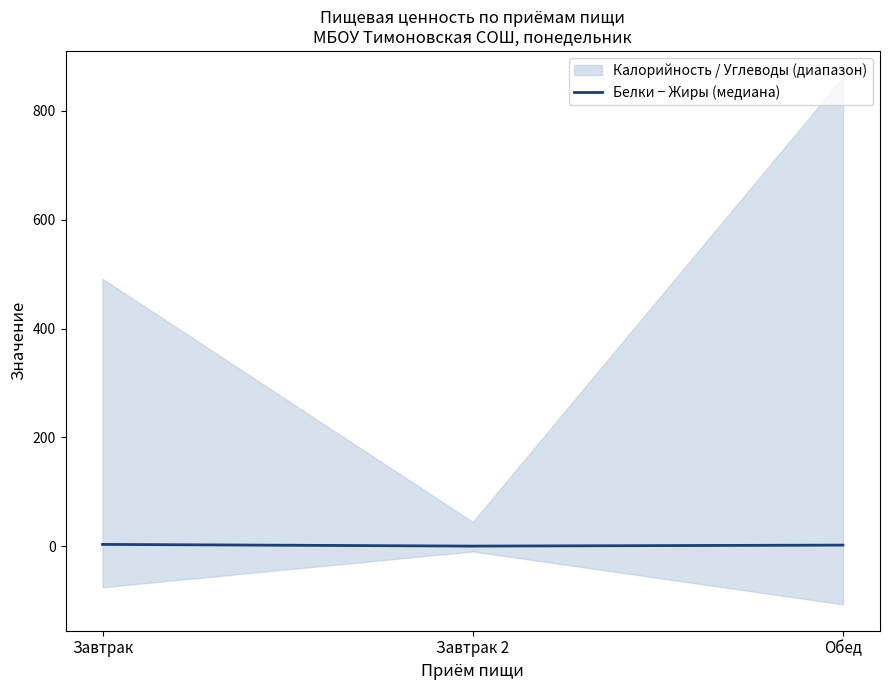

What position from the right is Завтрак 2?

2